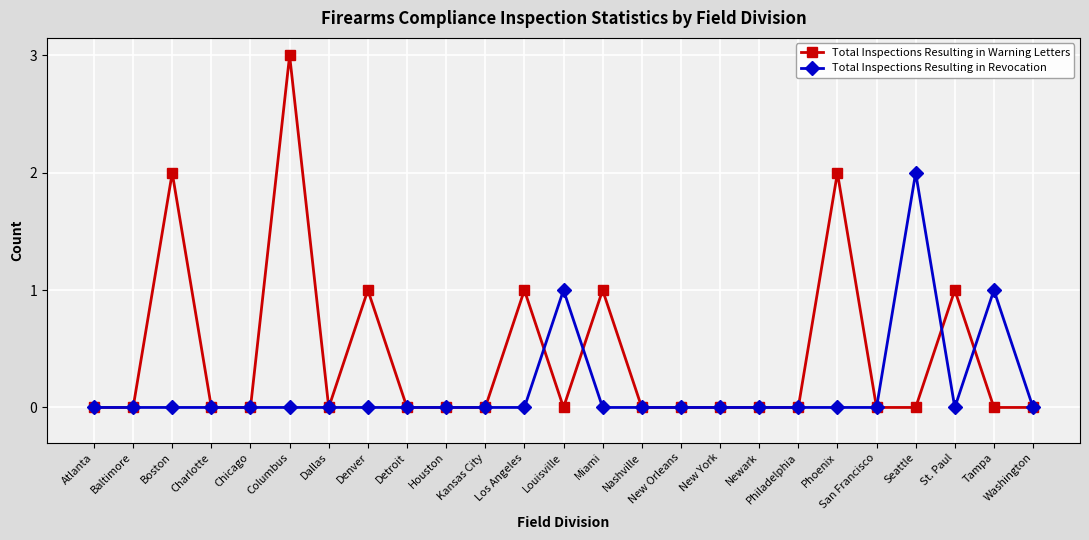

True or false: Total Inspections Resulting in Revocation has a value of 2 at Seattle.

True